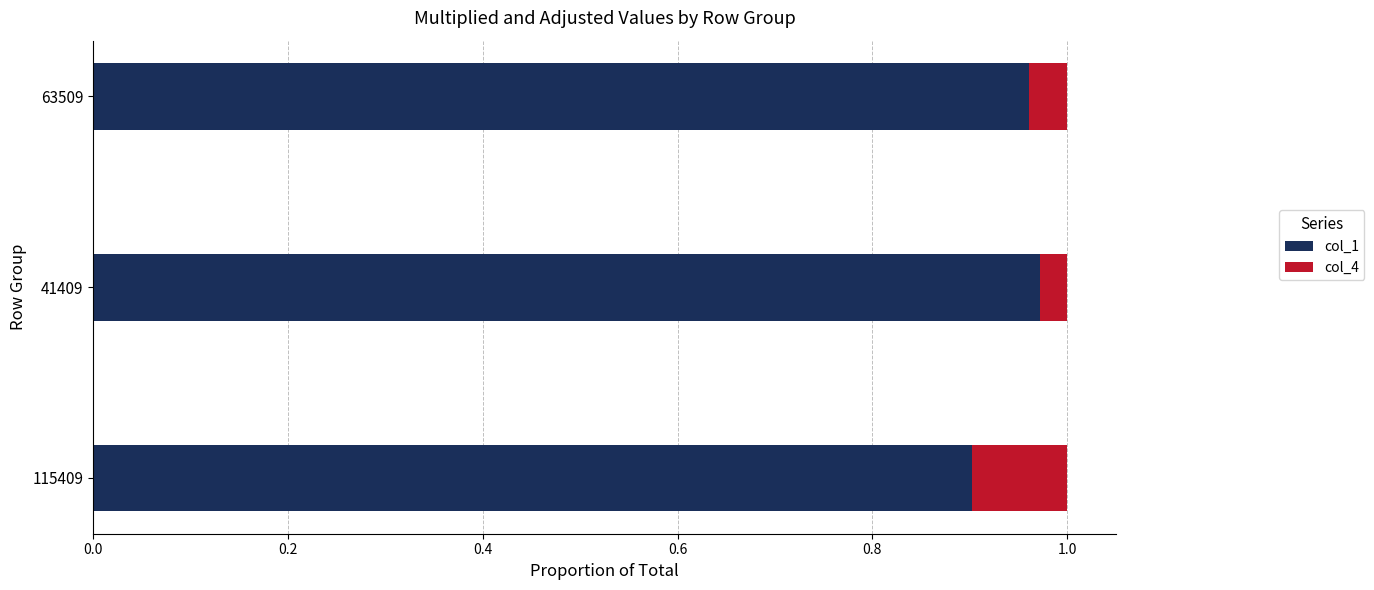

What is the sum of all col_1 values?

2.8